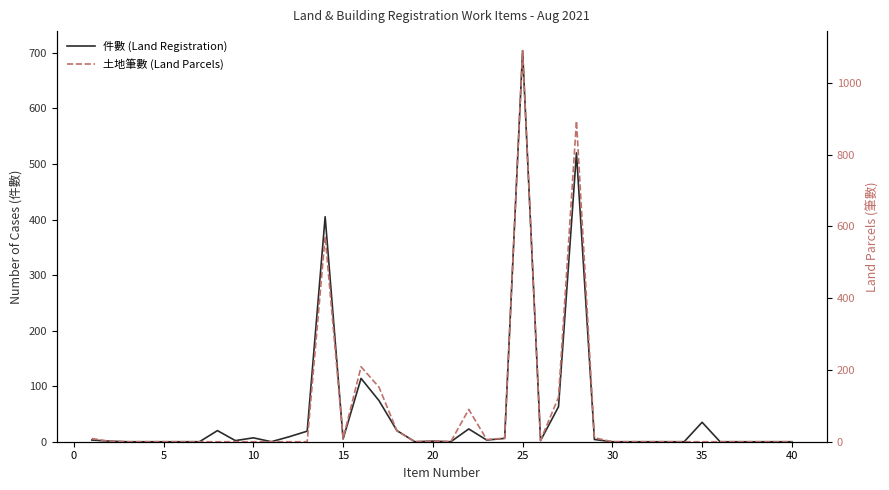

Rank the series by their maximum value, from lowest to highest.

件數 (Land Registration), 土地筆數 (Land Parcels)